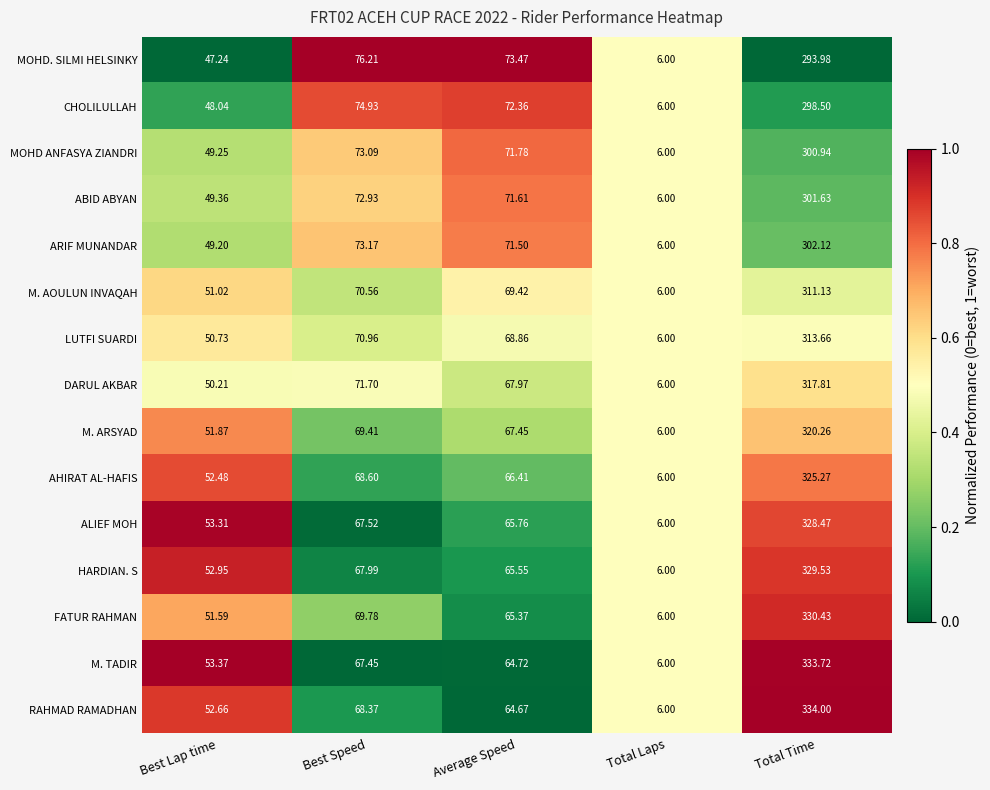

Rank the series by their maximum value, from lowest to highest.

MOHD. SILMI HELSINKY, CHOLILULLAH, MOHD ANFASYA ZIANDRI, ABID ABYAN, ARIF MUNANDAR, M. AOULUN INVAQAH, LUTFI SUARDI, DARUL AKBAR, M. ARSYAD, AHIRAT AL-HAFIS, ALIEF MOH, HARDIAN. S, FATUR RAHMAN, M. TADIR, RAHMAD RAMADHAN